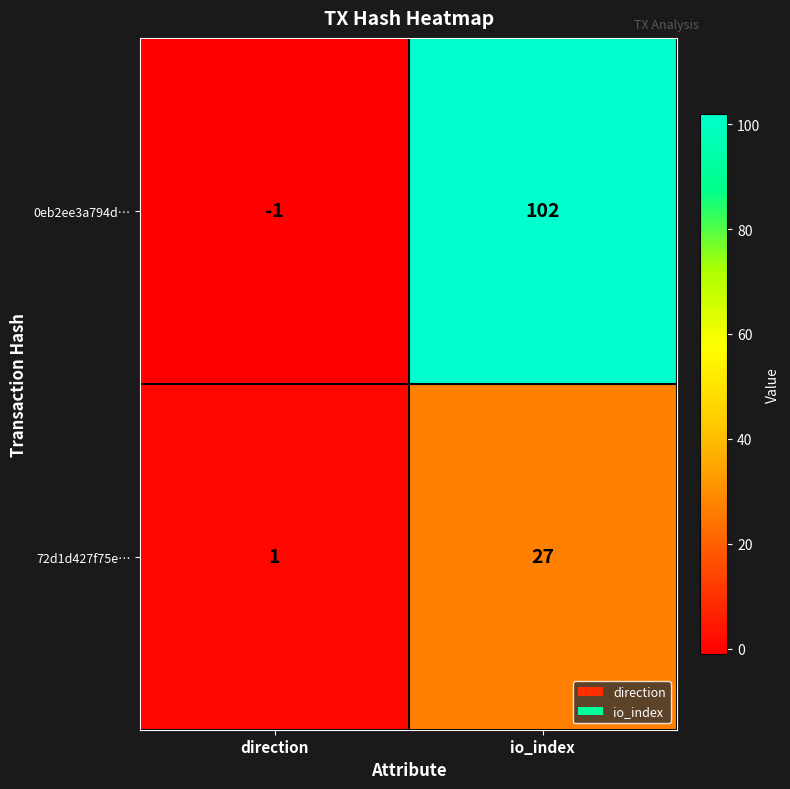

Where is 0eb2ee3a794d… nearest to the value 50?

direction